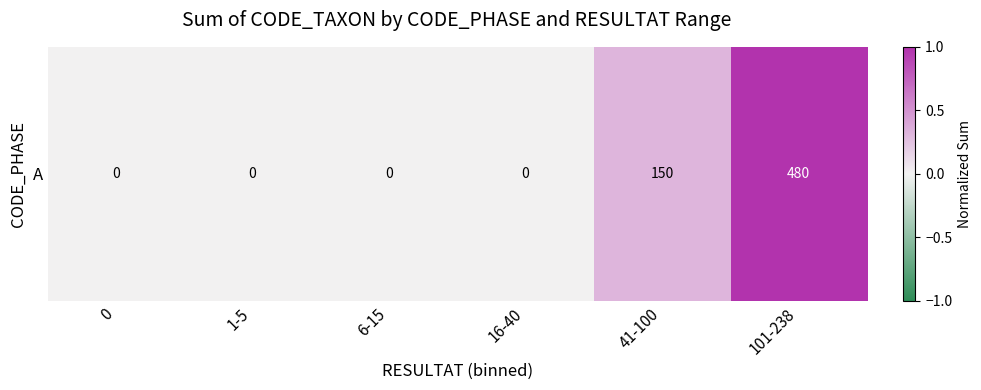

Reading right to left, what are all the values shown in this chart?

1.0	0.3	0.0	0.0	0.0	0.0